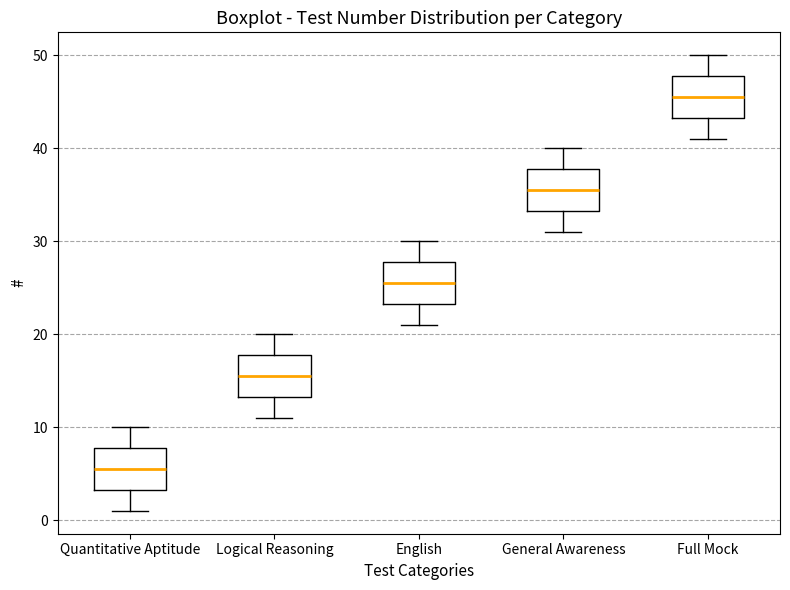

Reading left to right, read every box against the y-axis: the position of its median line, the range the box covers, and the ends of its whiskers. The values are not printed on the chart, so give them approximately, as read against the axis.

Quantitative Aptitude: median 6, box 3 to 8, whiskers 1 to 10
Logical Reasoning: median 16, box 13 to 18, whiskers 11 to 20
English: median 26, box 23 to 28, whiskers 21 to 30
General Awareness: median 36, box 33 to 38, whiskers 31 to 40
Full Mock: median 46, box 43 to 48, whiskers 41 to 50